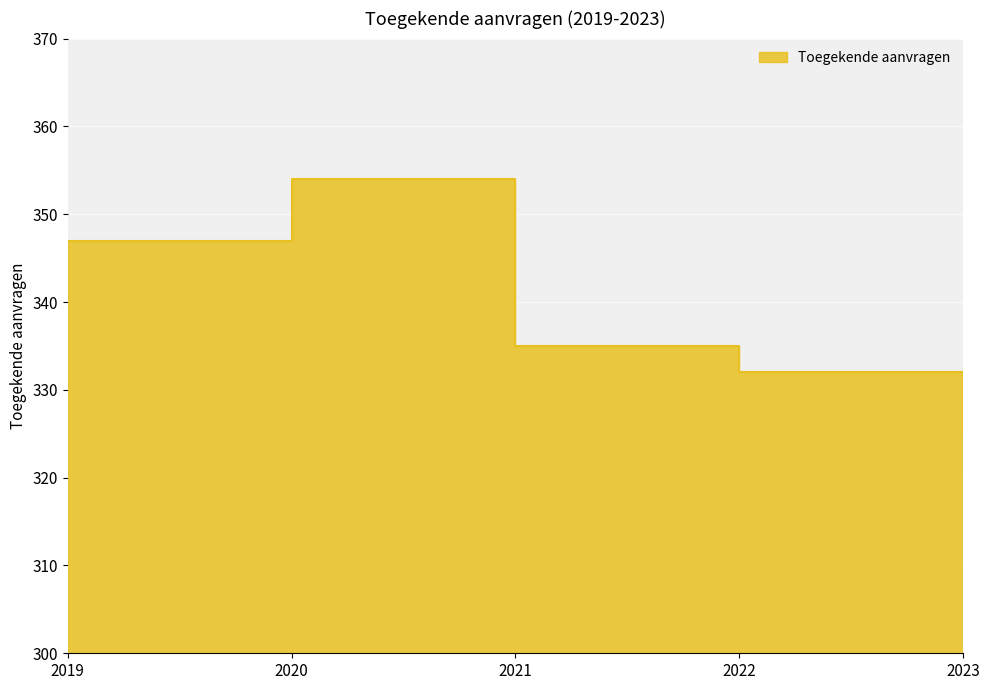

Count the values in the range 332 to 347.

3